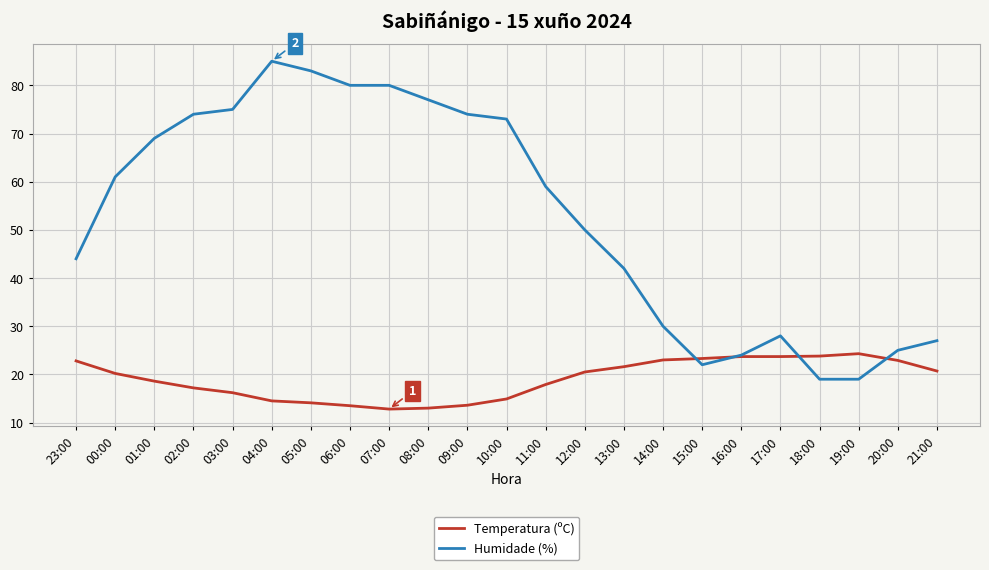

Between 03:00 and 15:00, which series saw the biggest shift?

Humidade (%)